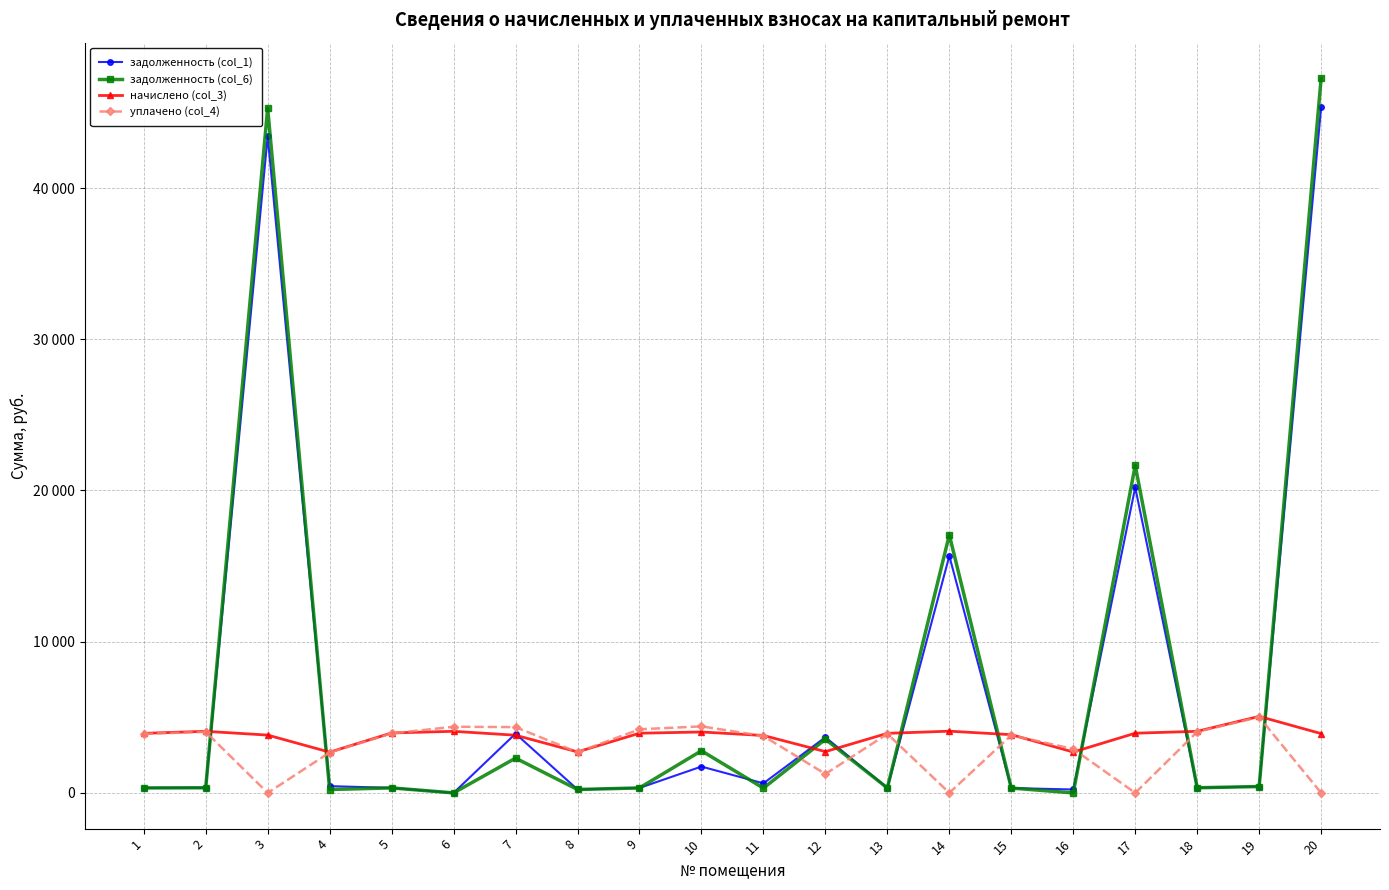

Reading left to right, extract all data points from this chart.

задолженность (col_1): 1=328.3	2=339.4	3=43422.3	4=449.0	5=330.5	6=0.0	7=3918.3	8=226.0	9=329.0	10=1741.8	11=632.8	12=3681.5	13=328.3	14=15669.8	15=320.1	16=225.3	17=20200.7	18=339.4	19=421.6	20=45346.6
задолженность (col_6): 1=328.3	2=339.4	3=45278.2	4=224.9	5=330.5	6=0.0	7=2299.8	8=226.0	9=329.0	10=2786.4	11=316.4	12=3546.7	13=328.3	14=17062.8	15=320.5	16=0.0	17=21660.5	18=339.4	19=421.6	20=47250.0
начислено (col_3): 1=3939.1	2=4072.6	3=3823.6	4=2694.2	5=3965.9	6=4072.6	7=3814.7	8=2712.1	9=3948.0	10=4028.0	11=3796.9	12=2729.9	13=3939.1	14=4081.4	15=3850.2	16=2703.1	17=3948.0	18=4072.6	19=5059.6	20=3921.4
уплачено (col_4): 1=3904.6	2=4036.8	3=0.0	4=2670.6	5=3931.1	6=4376.2	7=4350.4	8=2688.3	9=4207.7	10=4400.0	11=3763.6	12=1250.0	13=3904.6	14=0.0	15=3816.2	16=2904.7	17=0.0	18=4036.8	19=5015.2	20=0.0